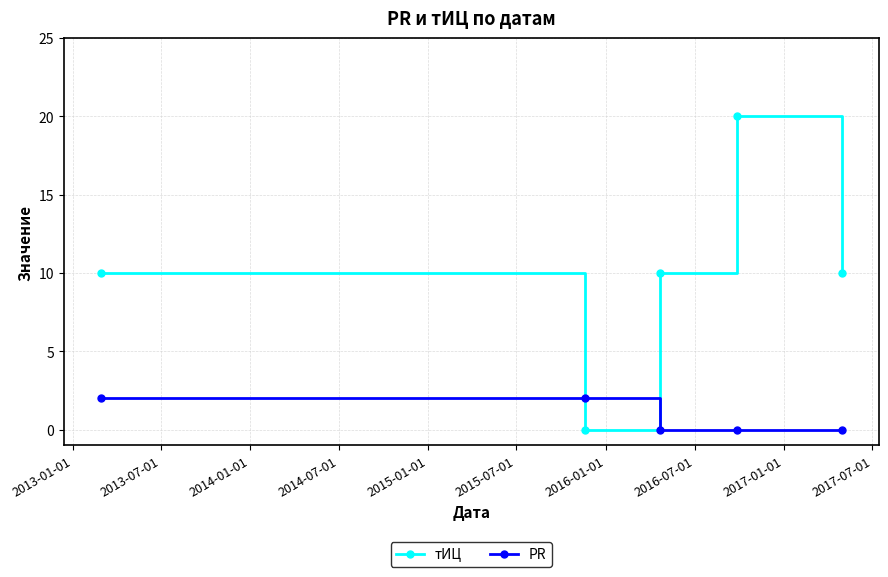

How many intersections are there between тИЦ and PR?

2